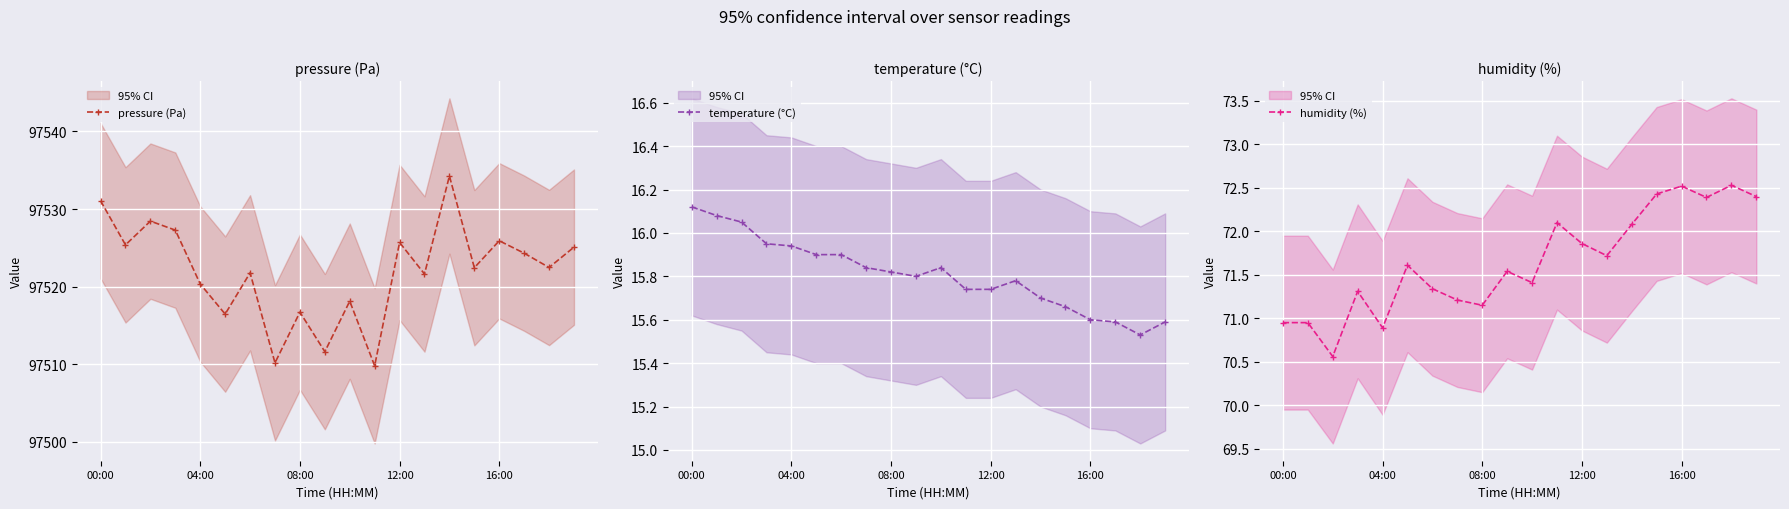

At which label is temperature (°C) closest to 15?

18